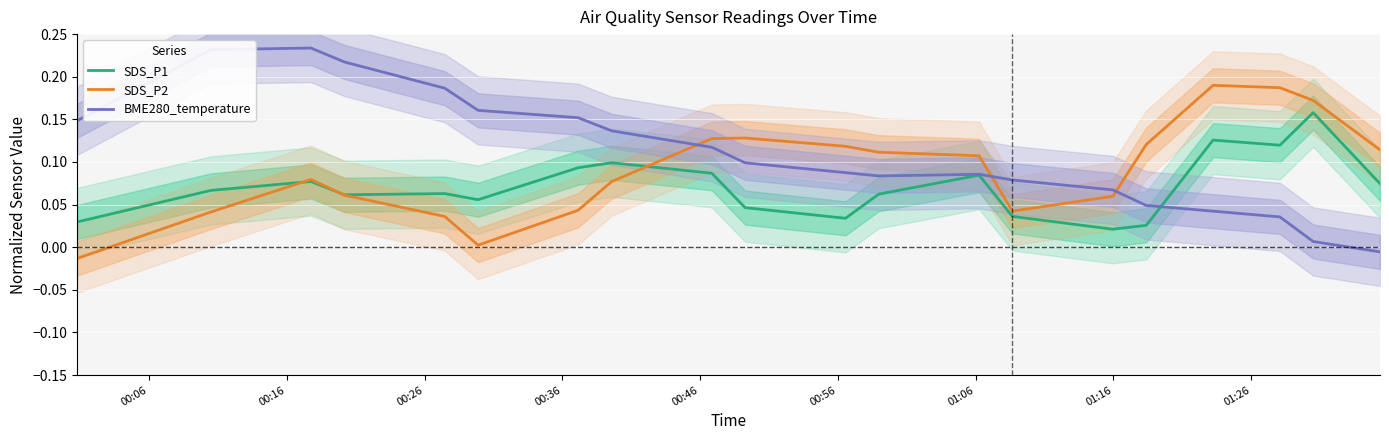

What is the highest value of the SDS_P1 series?

0.2